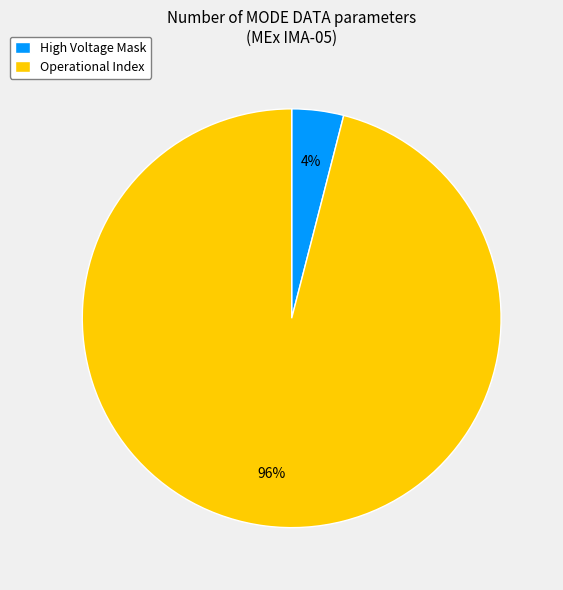

How many slices are in this pie chart?

2